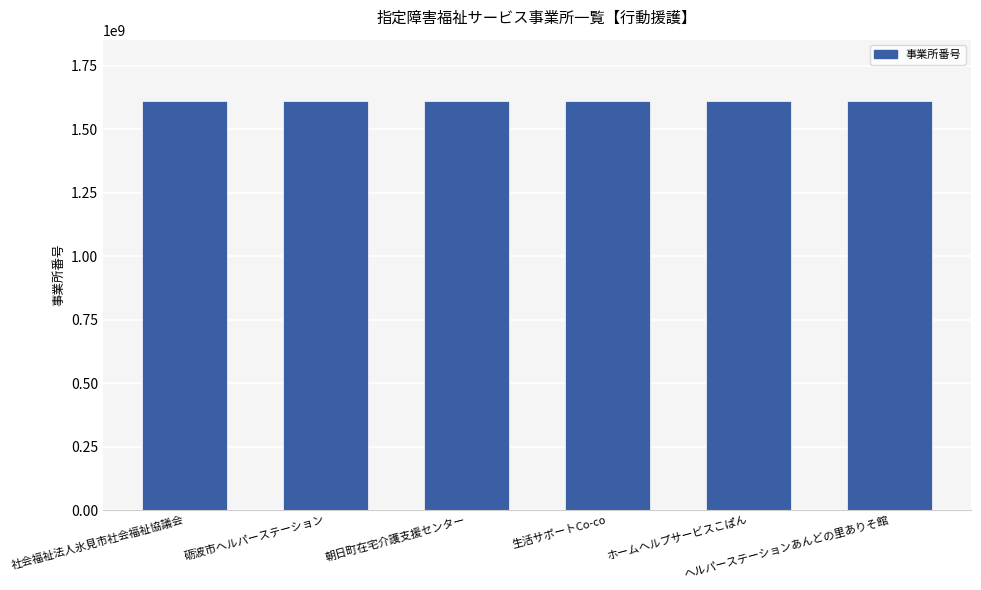

What is the difference between the values at ホームヘルプサービスこぱん and 生活サポートCo-co?

362